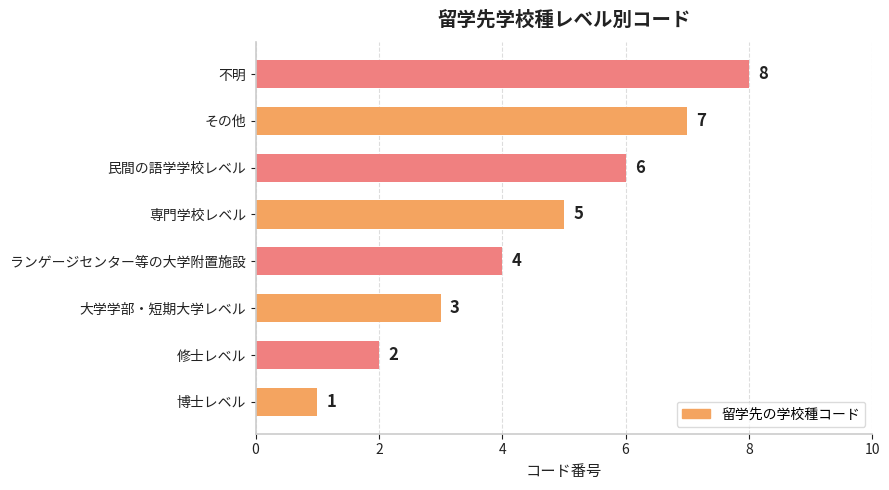

What is the difference between the maximum and minimum values?

7